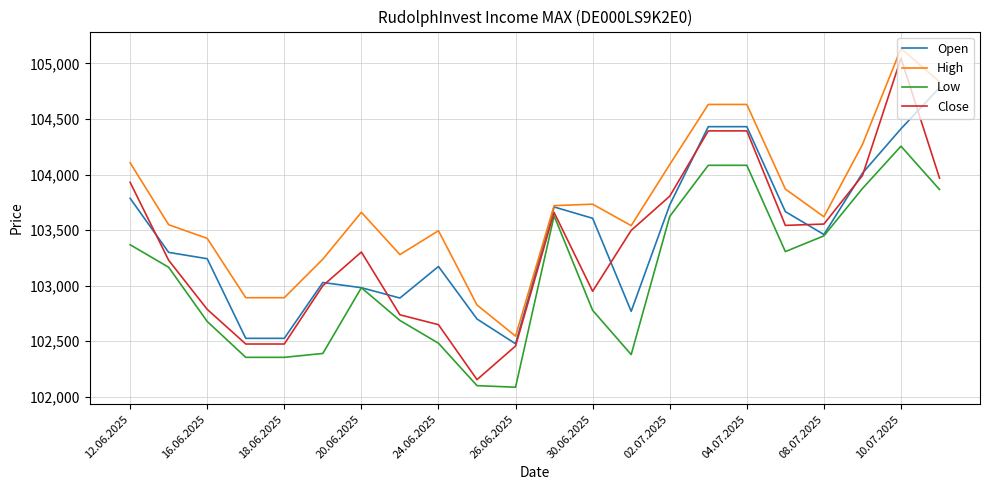

What is the difference between the second highest and minimum values in the High series?

2289